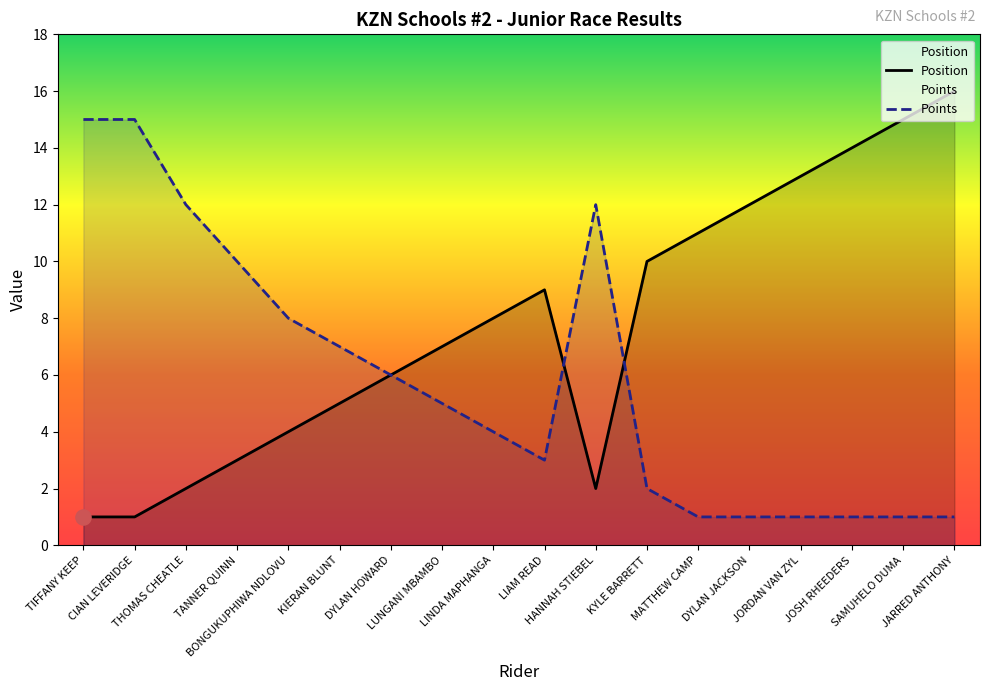

Which series has the widest spread of Y values?

Position